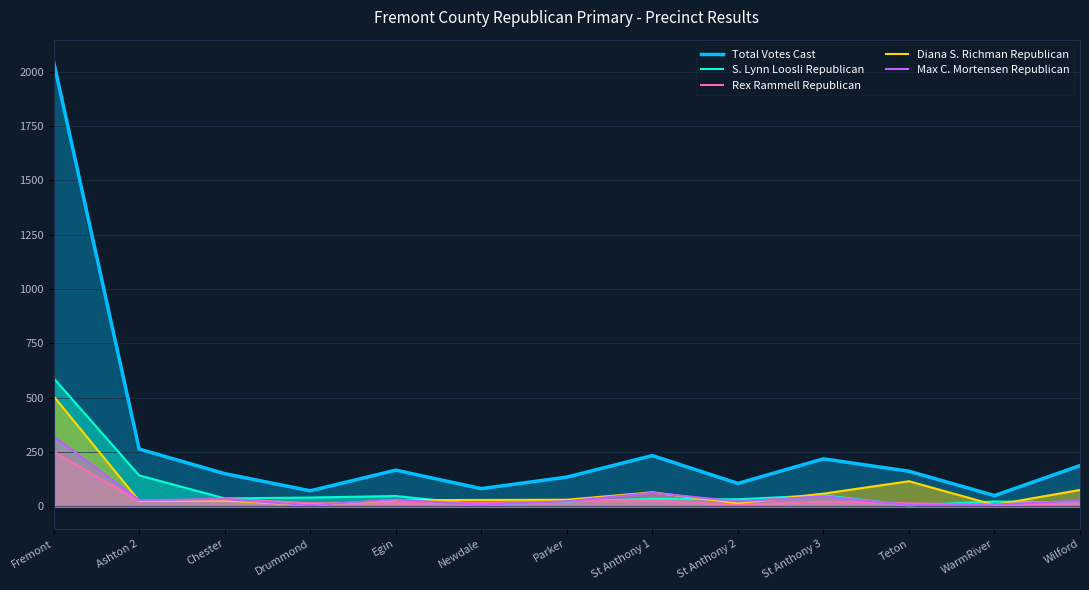

How many interior local valleys does the Max C. Mortensen Republican series have?

5